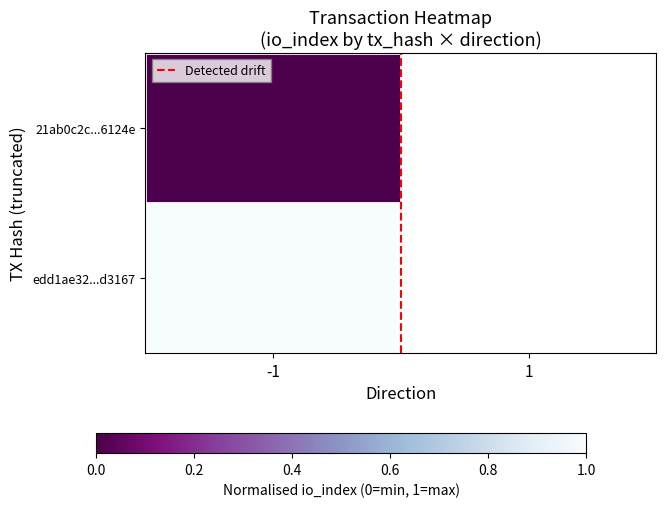

The chart shows a value of 1 at -1. True or false?

False